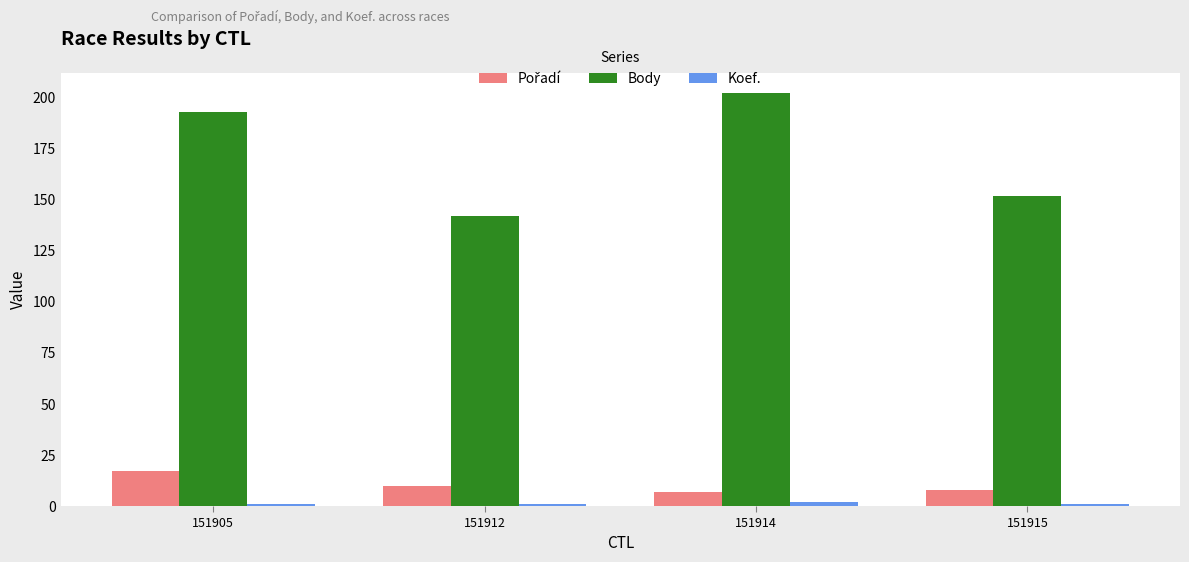

Which series has the largest total across all categories?

Body